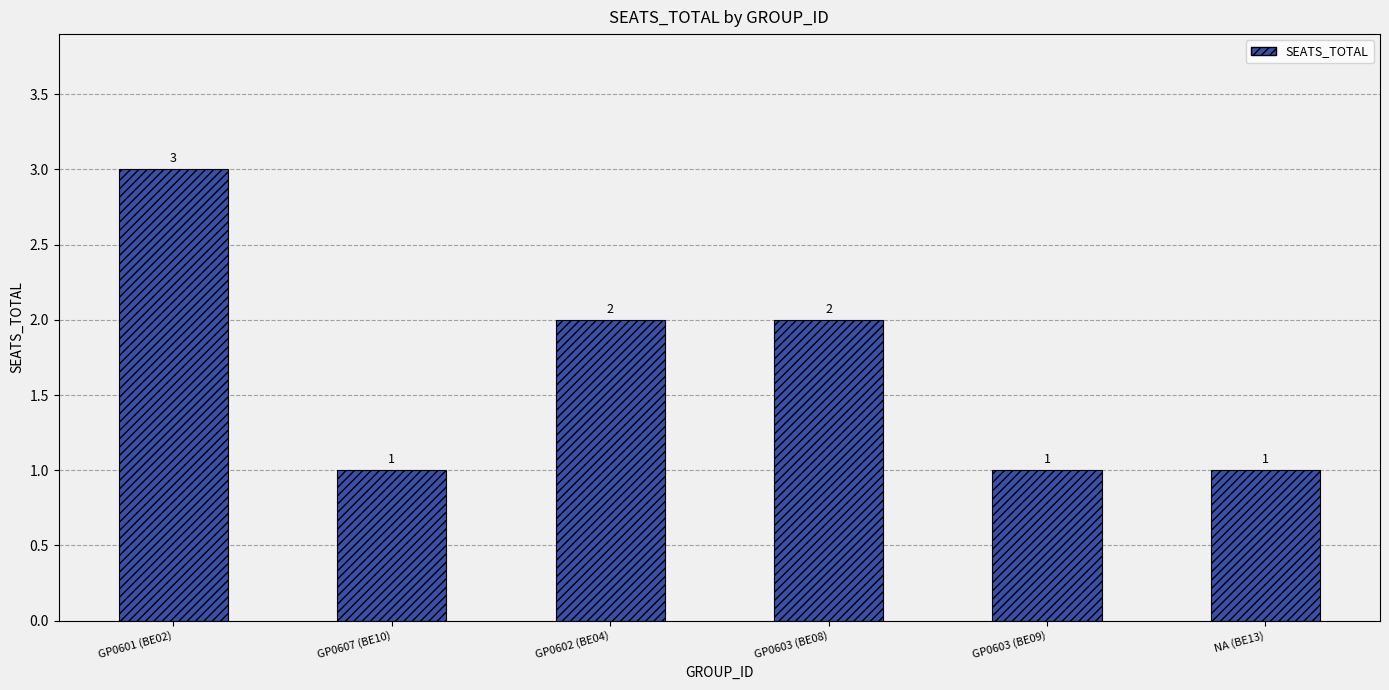

True or false: the data shows 3 at GP0601 (BE02).

True